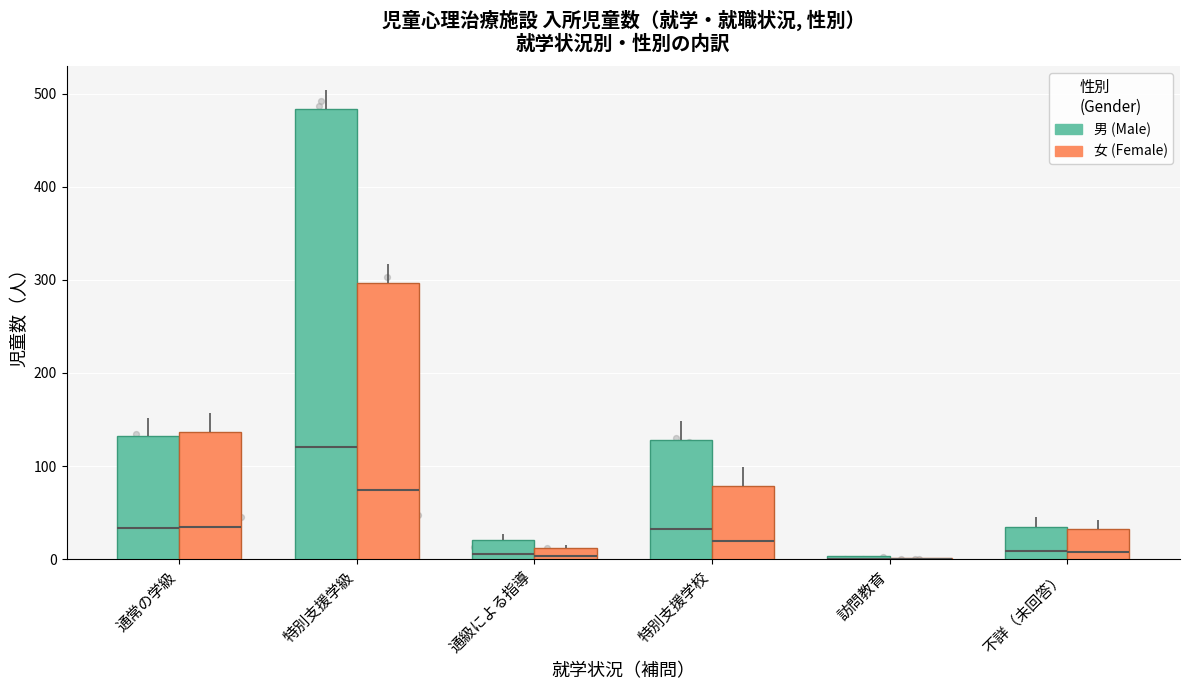

At which category is the sum across all series the highest?

特別支援学級